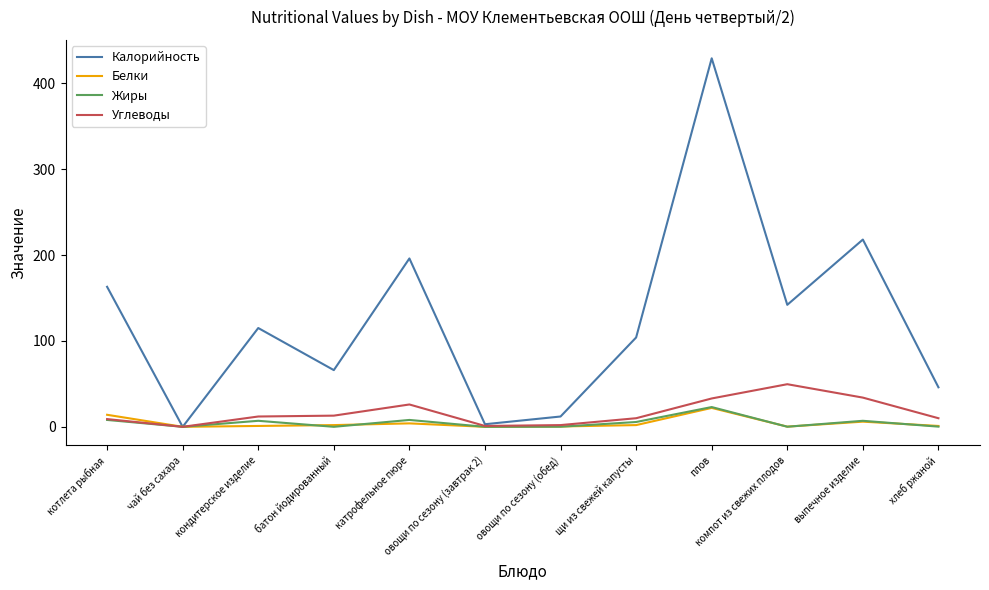

What is the average value of the Калорийность series?

124.5